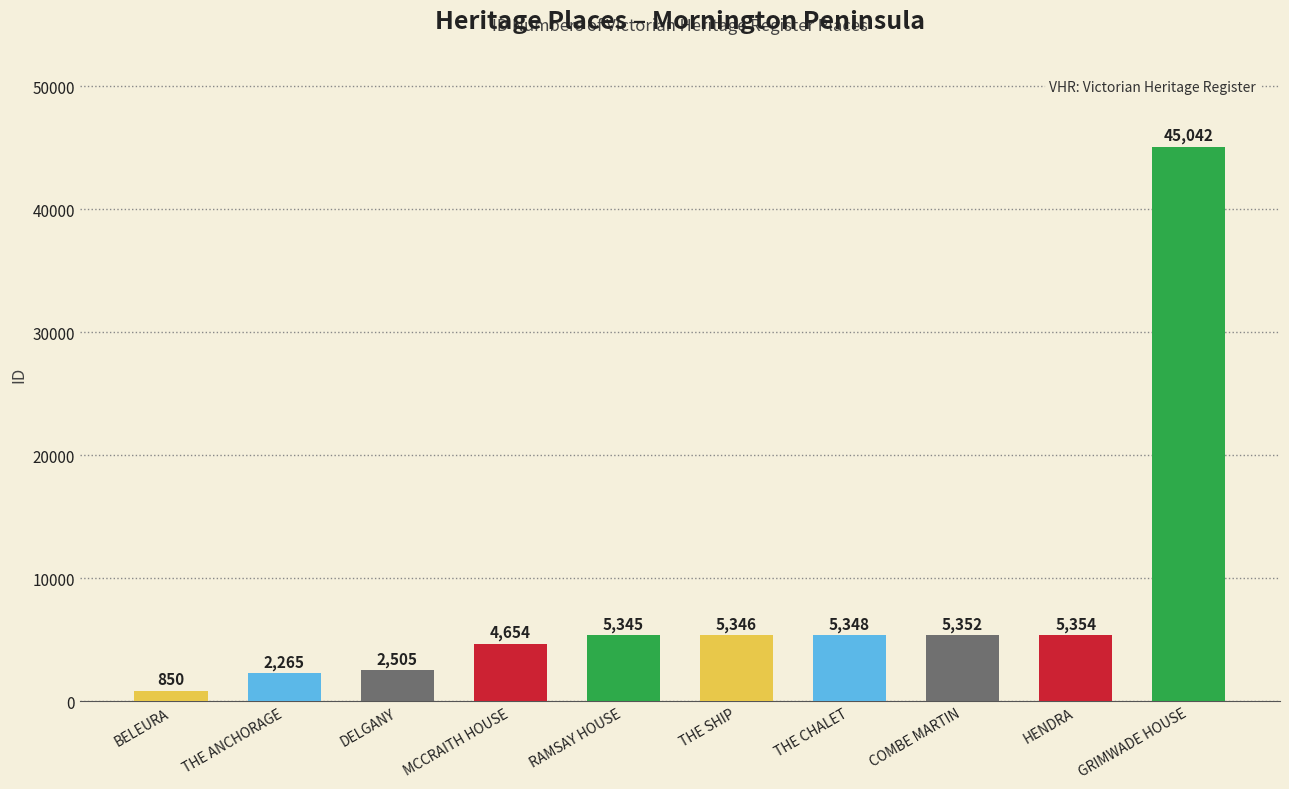

What is the ratio of the value at MCCRAITH HOUSE to the value at DELGANY?

1.9